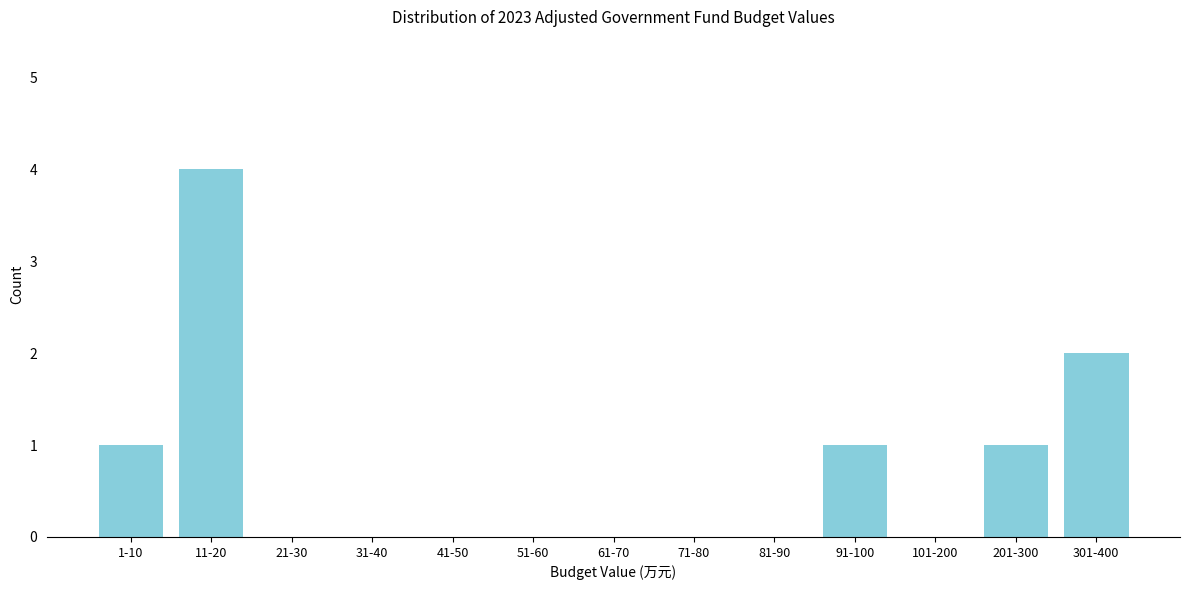

Reading left to right, extract all data points from this chart.

1-10=1	11-20=4	21-30=0	31-40=0	41-50=0	51-60=0	61-70=0	71-80=0	81-90=0	91-100=1	101-200=0	201-300=1	301-400=2